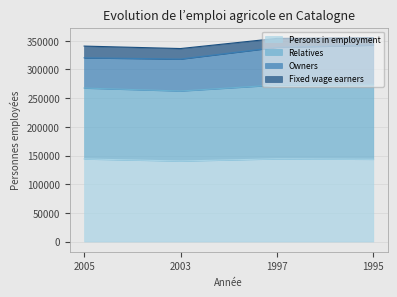

At which category is the sum across all series the highest?

1995